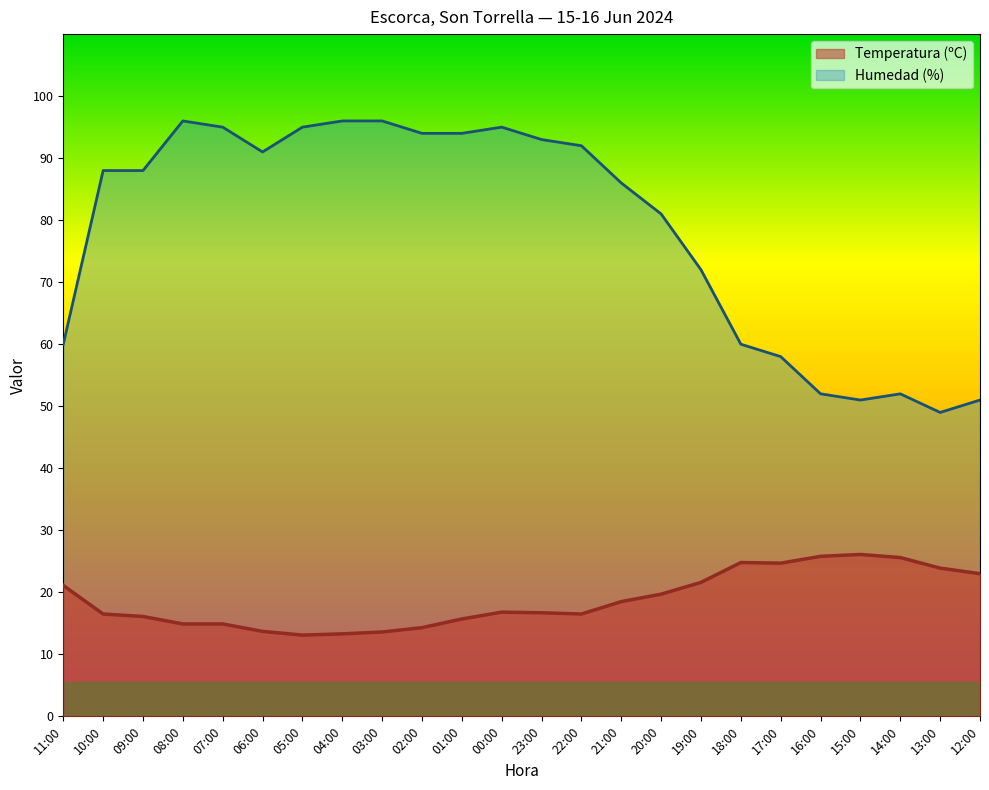

The value of Temperatura (ºC) at 13:00 is 14.7. True or false?

False